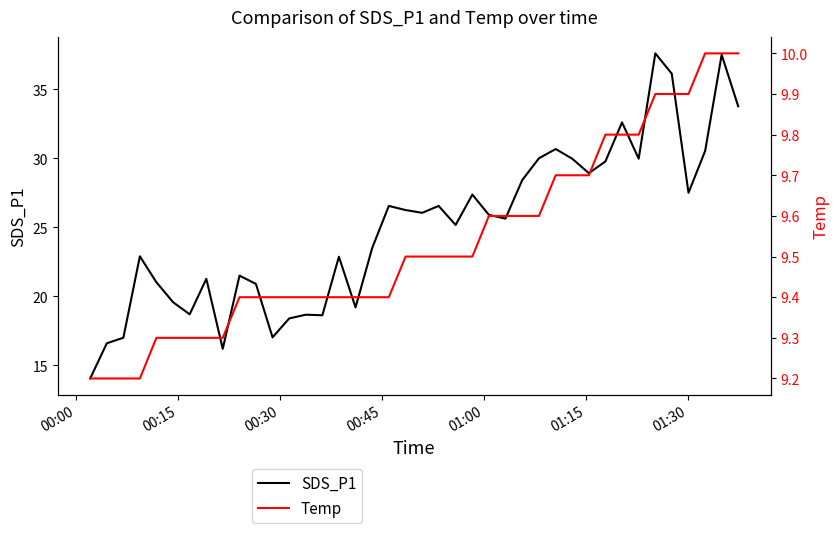

What is the maximum value for SDS_P1?

37.6